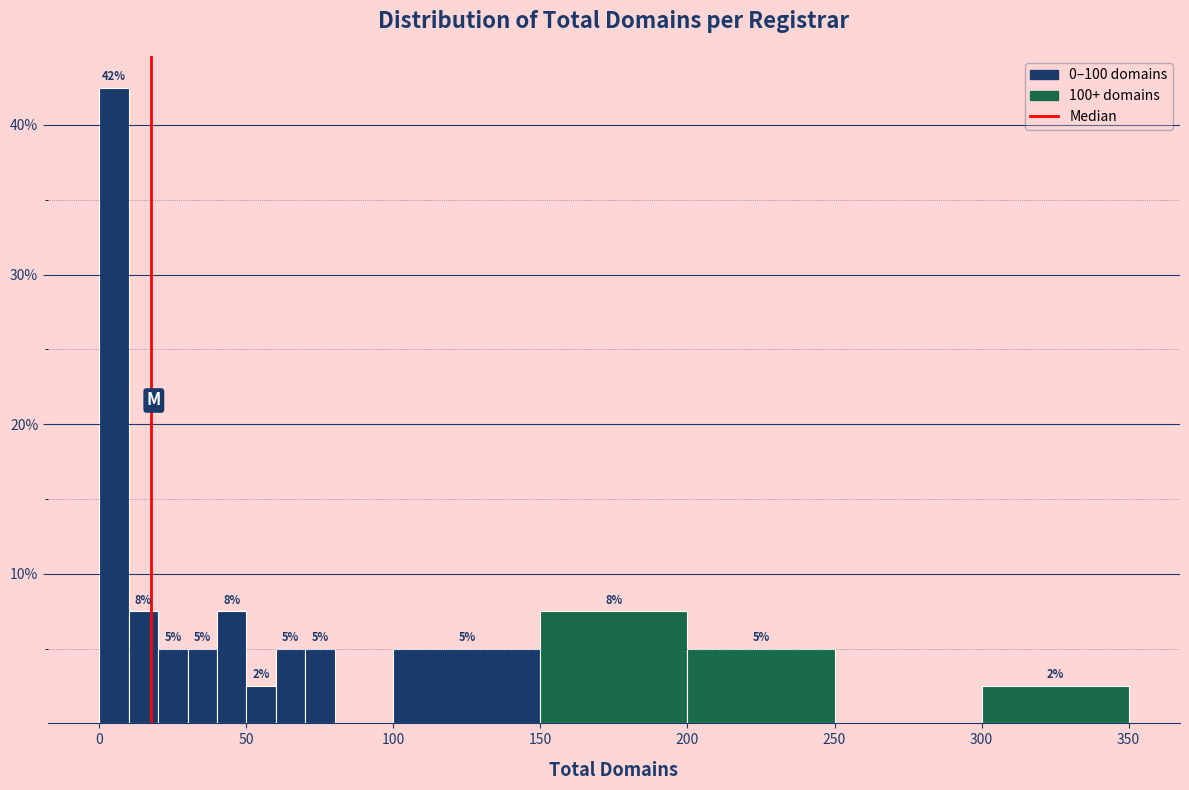

Around what value on the x-axis is the tallest bar? Give the approximate position of its centre, as read against the axis.

5